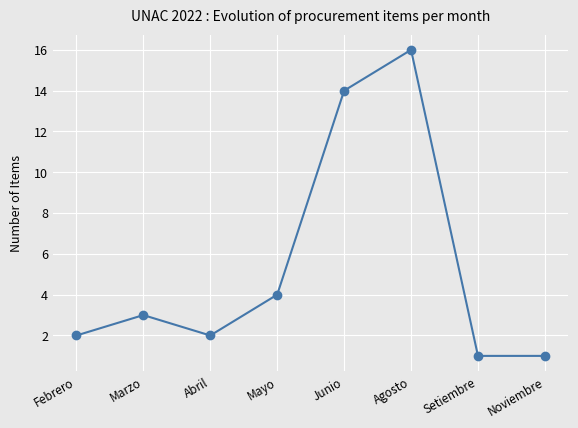

Where is the first local maximum?

Marzo